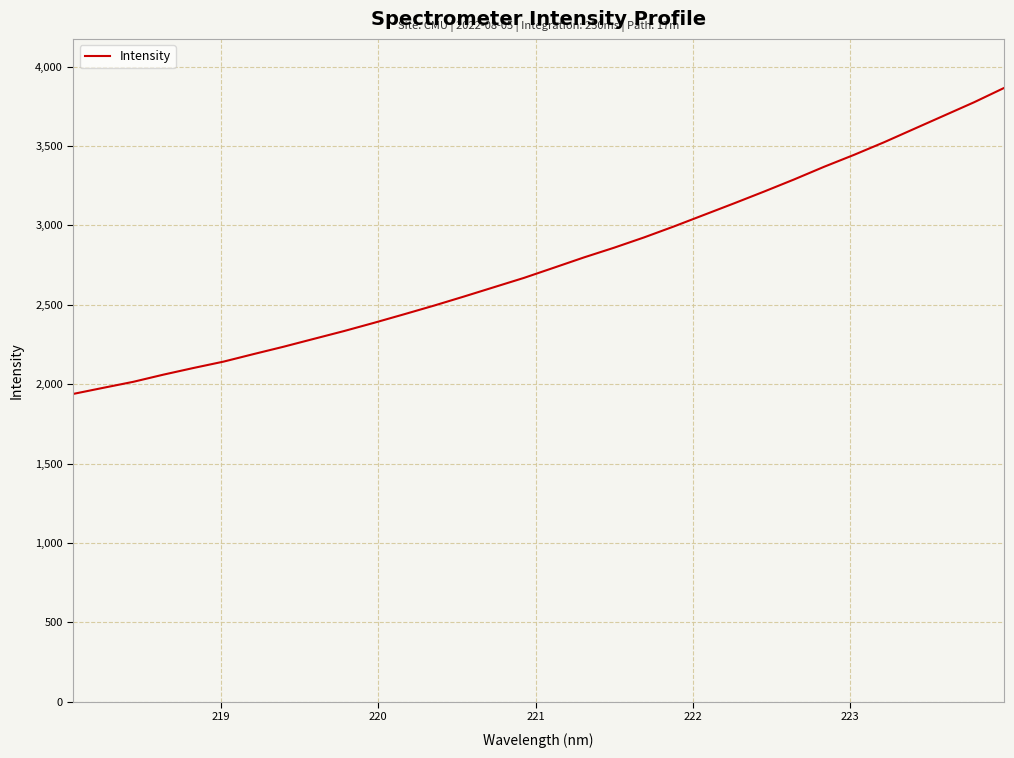

What is the maximum value shown in the chart?

3864.9